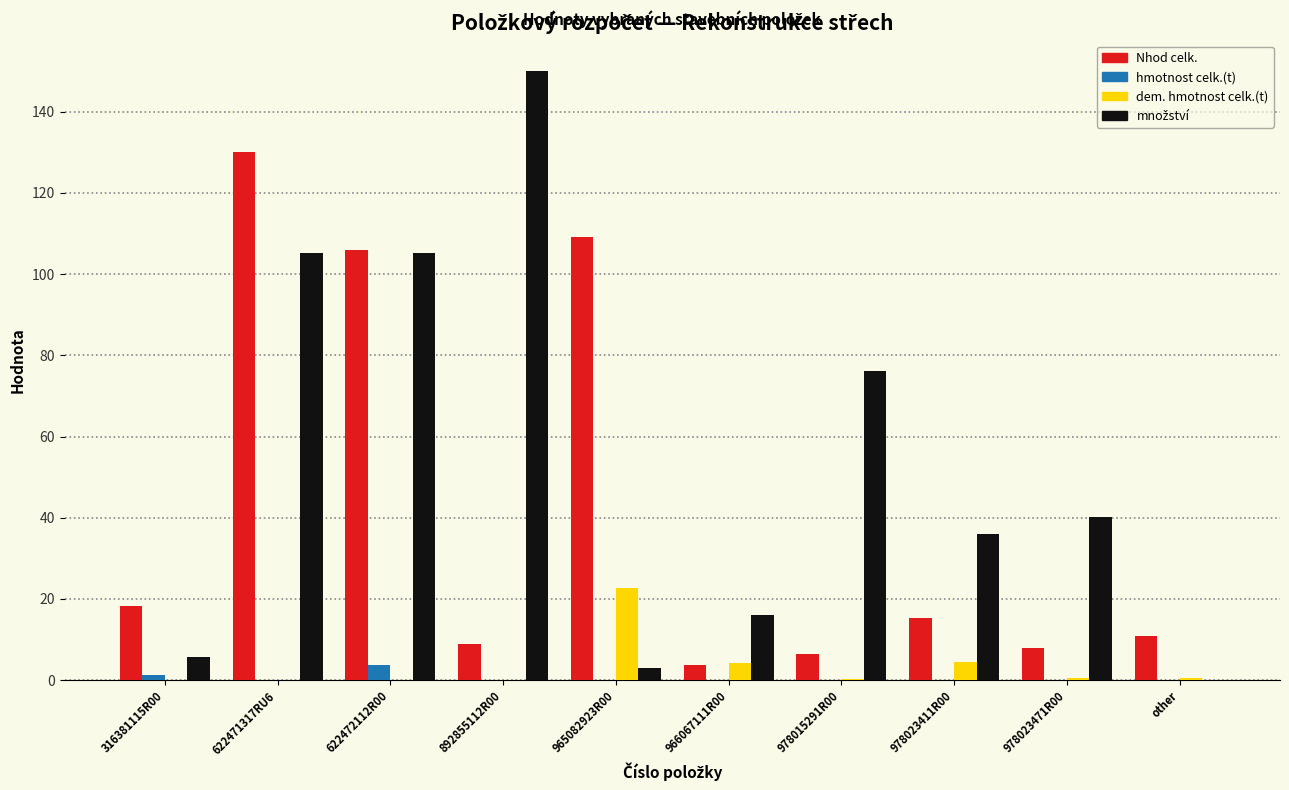

What is the maximum value shown in the chart?

150.0